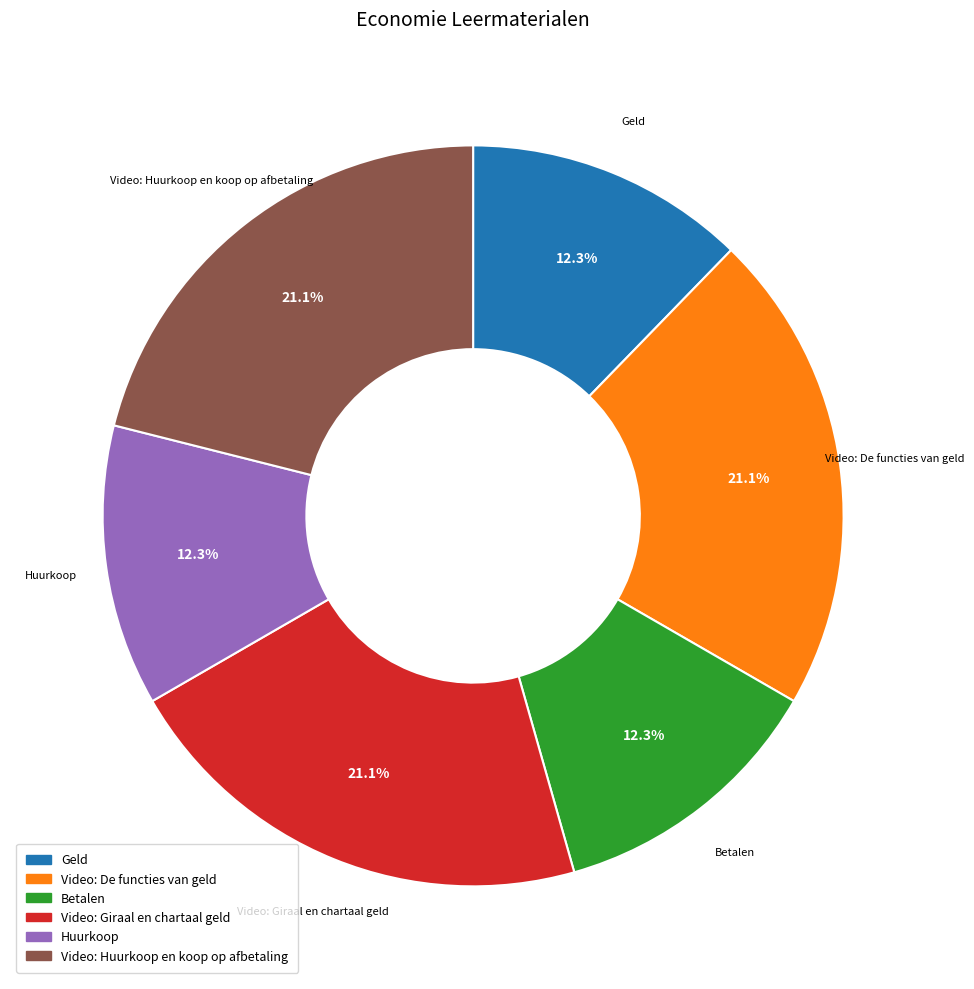

Combined, do Geld and Video: Giraal en chartaal geld account for over 50%?

No